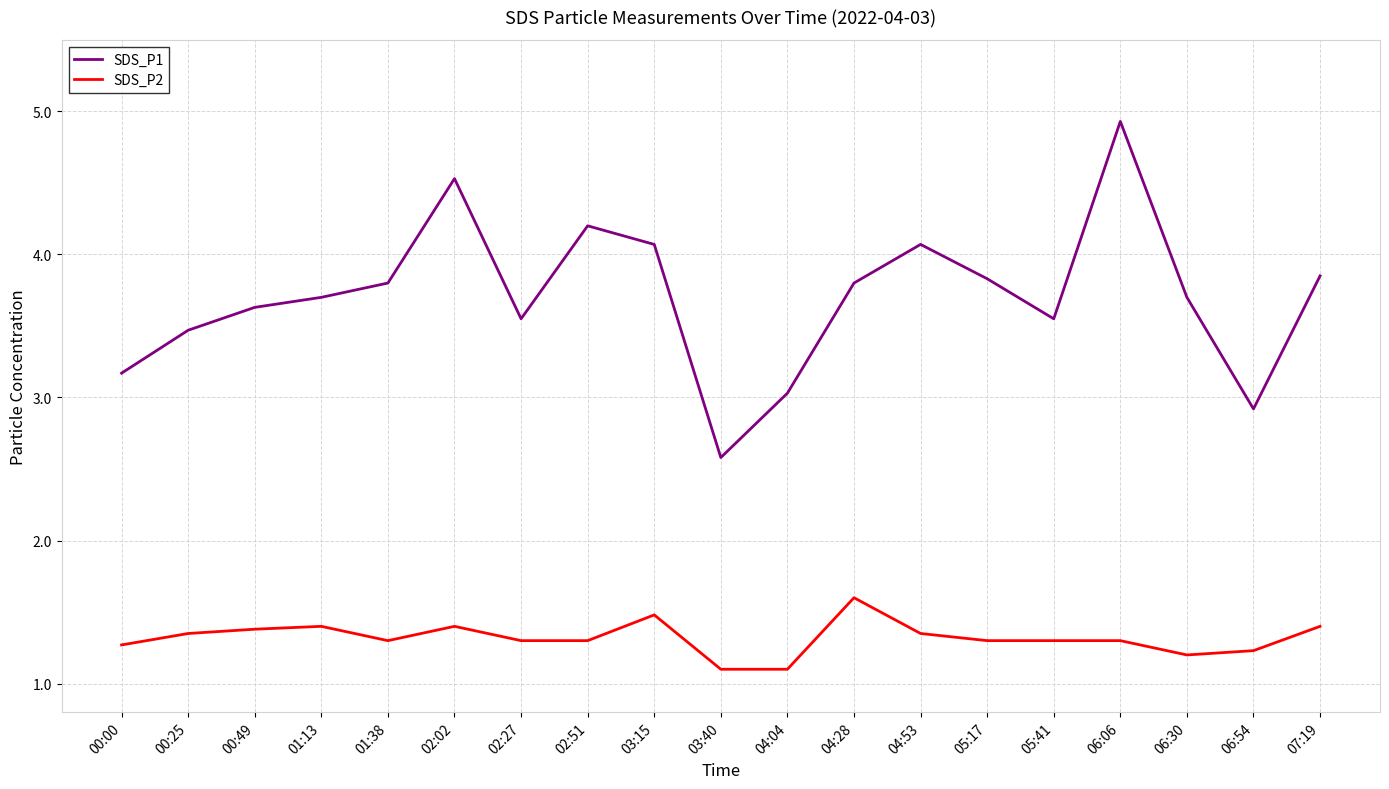

In SDS_P1, how many points are higher than both neighbors (excluding endpoints)?

4